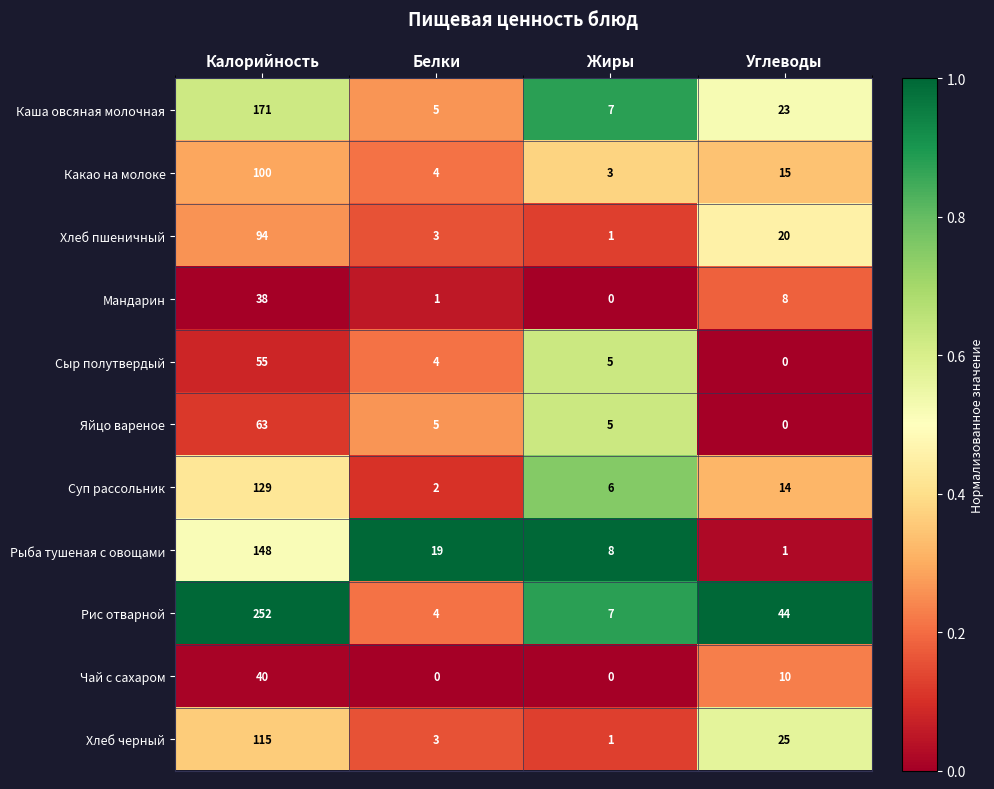

Which label corresponds to the largest value in the chart?

Калорийность